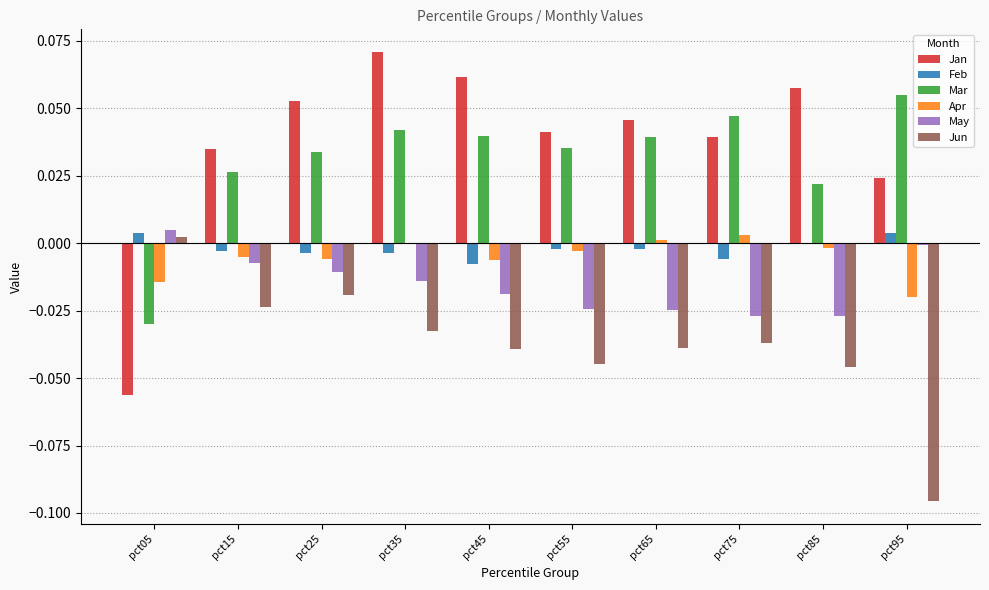

What is the sum of all Jun values?

-0.4